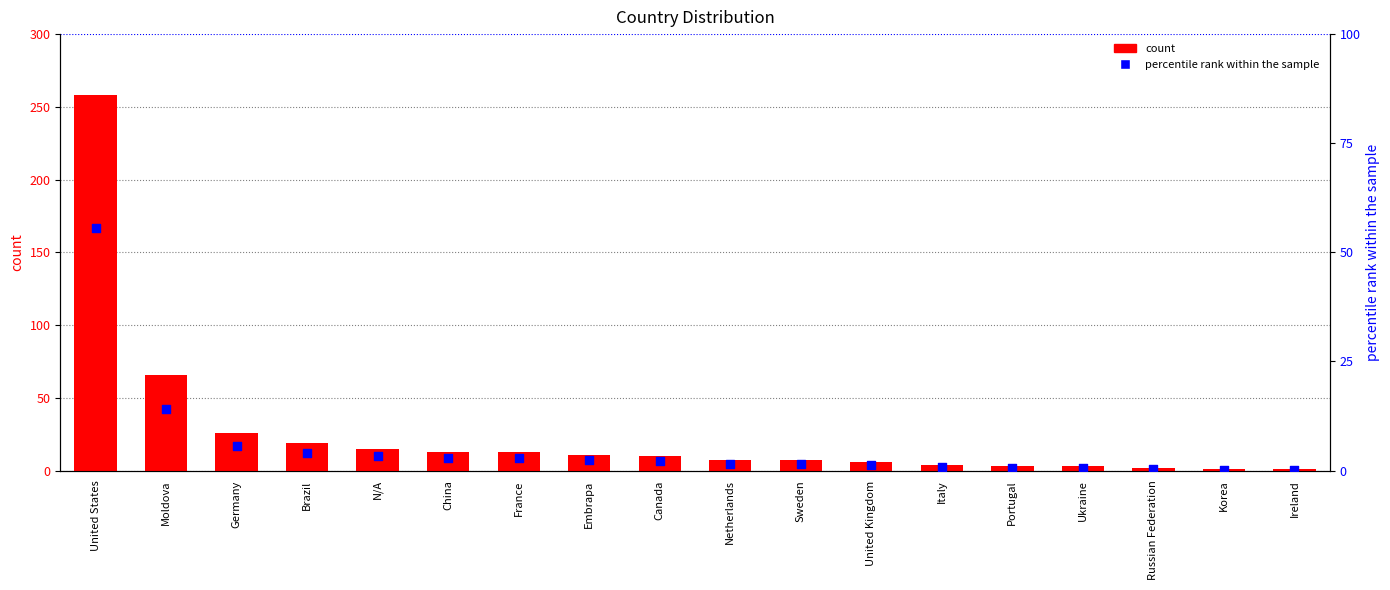

What is the total value across all series at China?

15.8